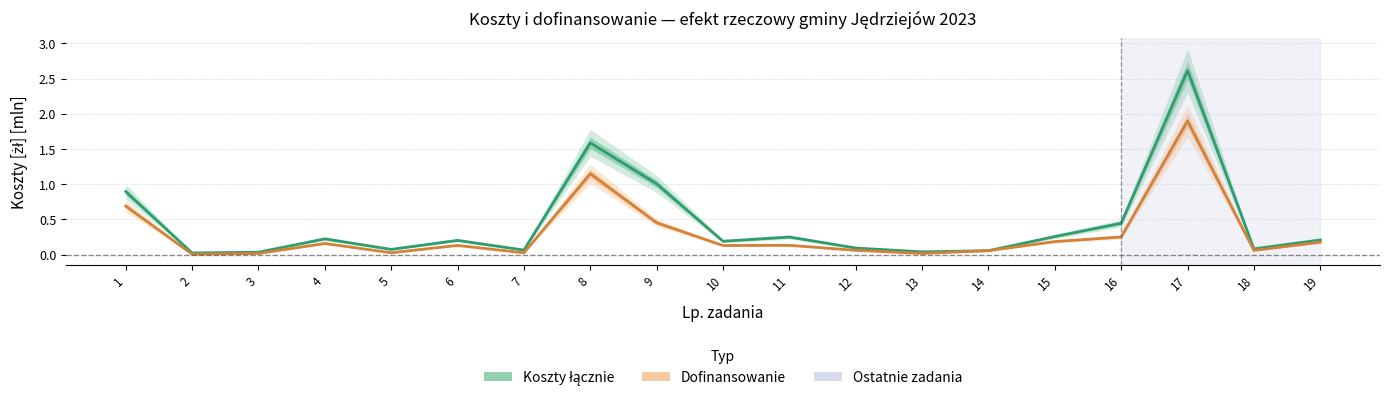

Read the Koszty łącznie value at 5.

0.1